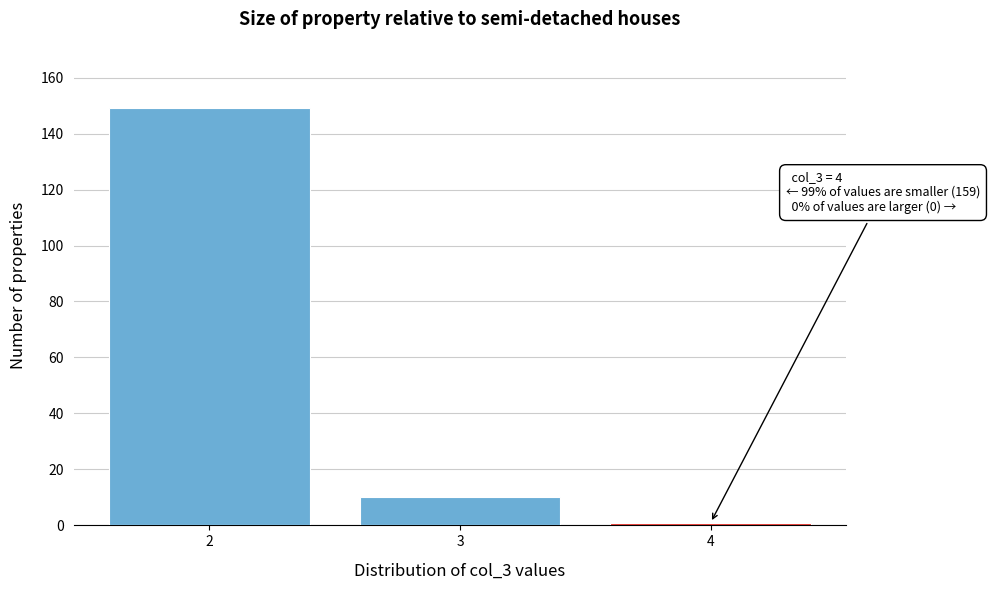

Over which range of the x-axis is the bar tallest?

1.5 to 2.5